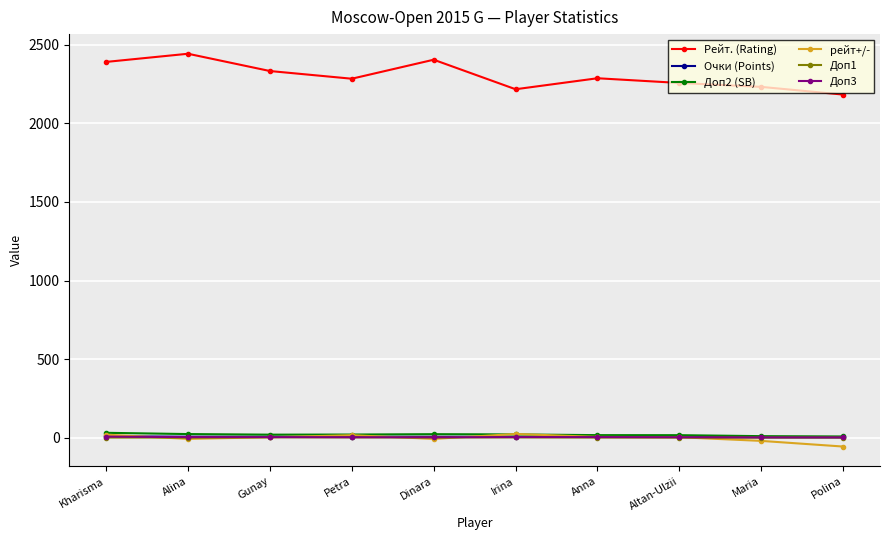

At how many categories does at least one series exceed 386?

10